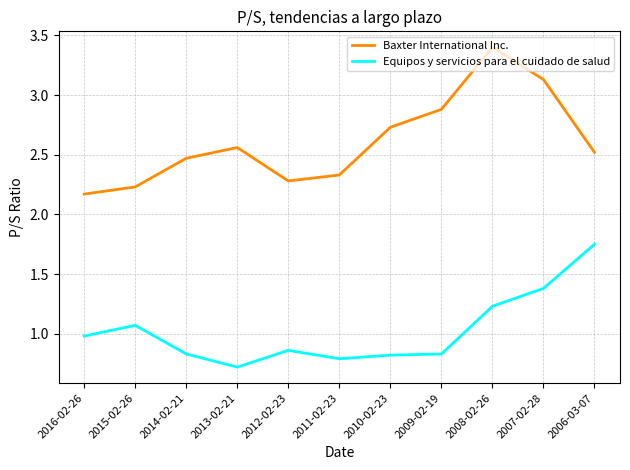

True or false: Equipos y servicios para el cuidado de salud has a value of 2.0 at 2008-02-26.

False